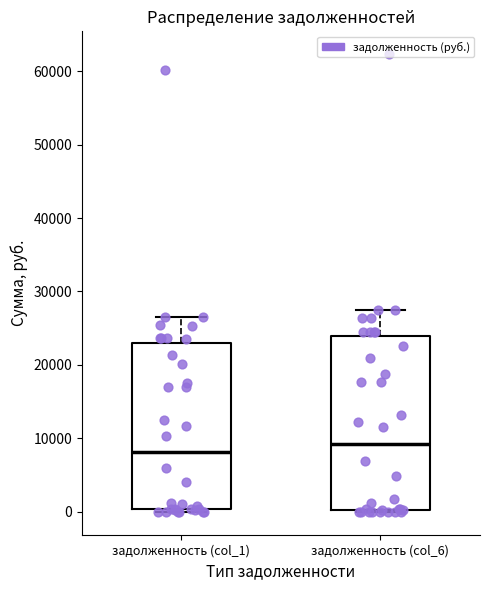

Reading left to right, transcribe this box plot: for each box, give where its median line is, the range the box spans, and where its two whiskers end, as read against the y-axis. The values are not printed on the chart, so give them approximately, as read against the axis.

задолженность (col_1): median 8000, box 0 to 23000, whiskers 0 (just below the box's lower edge) to 26000
задолженность (col_6): median 9000, box 0 to 24000, whiskers 0 to 27000